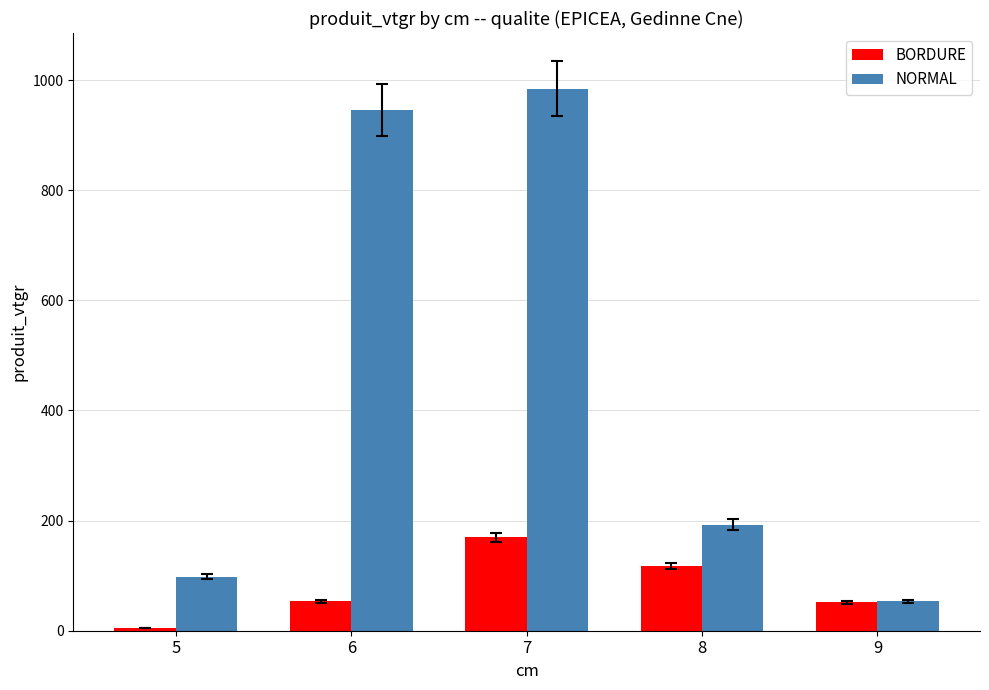

What is the spread (max minus min) of values at 6?

892.8